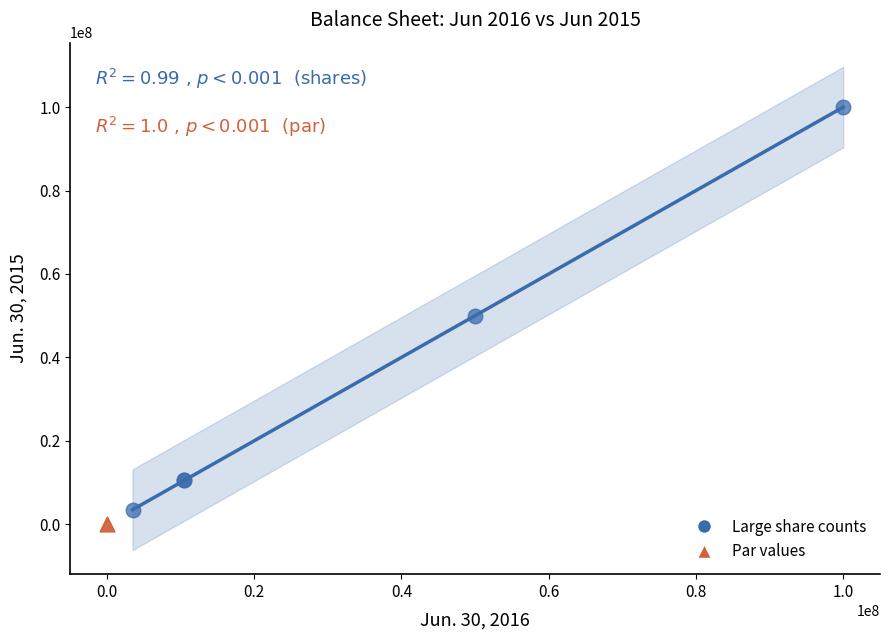

What are all the series names shown in the legend?

Large share counts, Par values